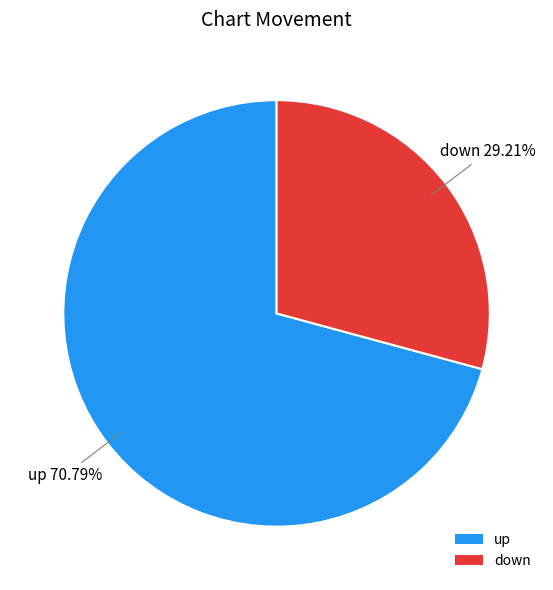

Count the number of slices in the pie.

2